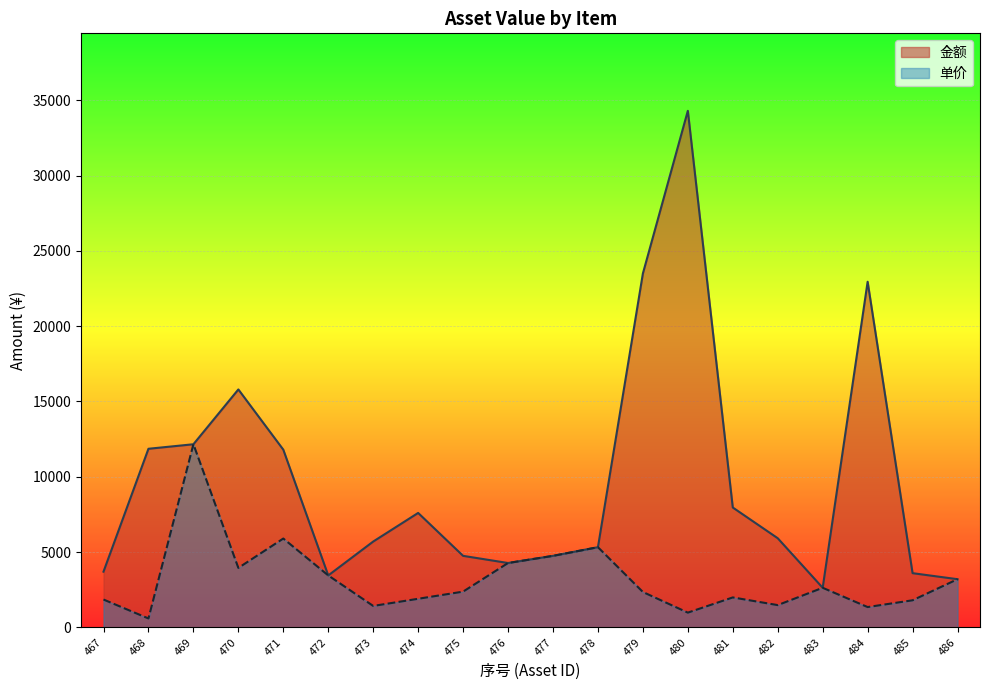

What value does the 金额 series have at 481, to the nearest 10?

7960